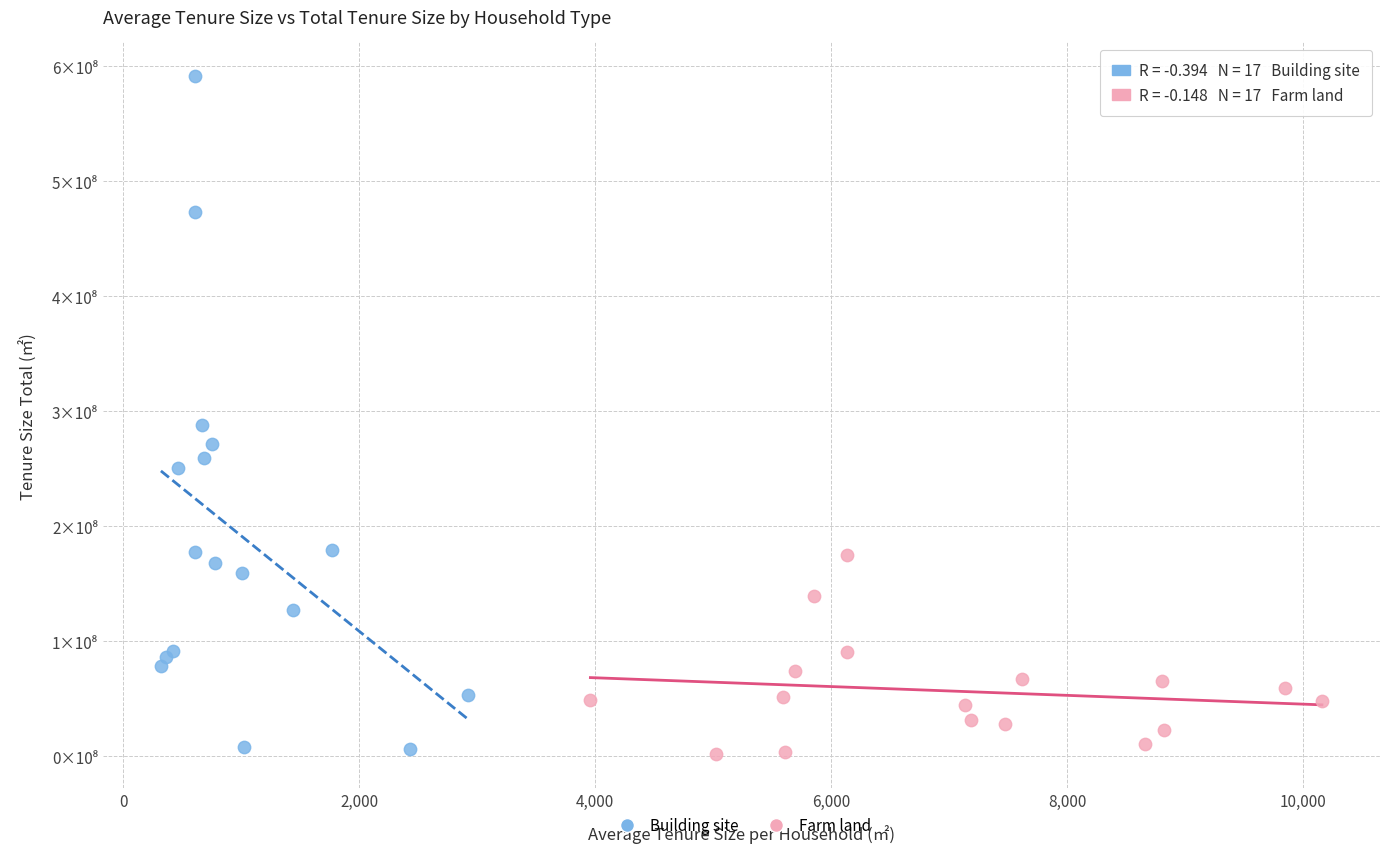

Which series contains the highest Y value?

Building site